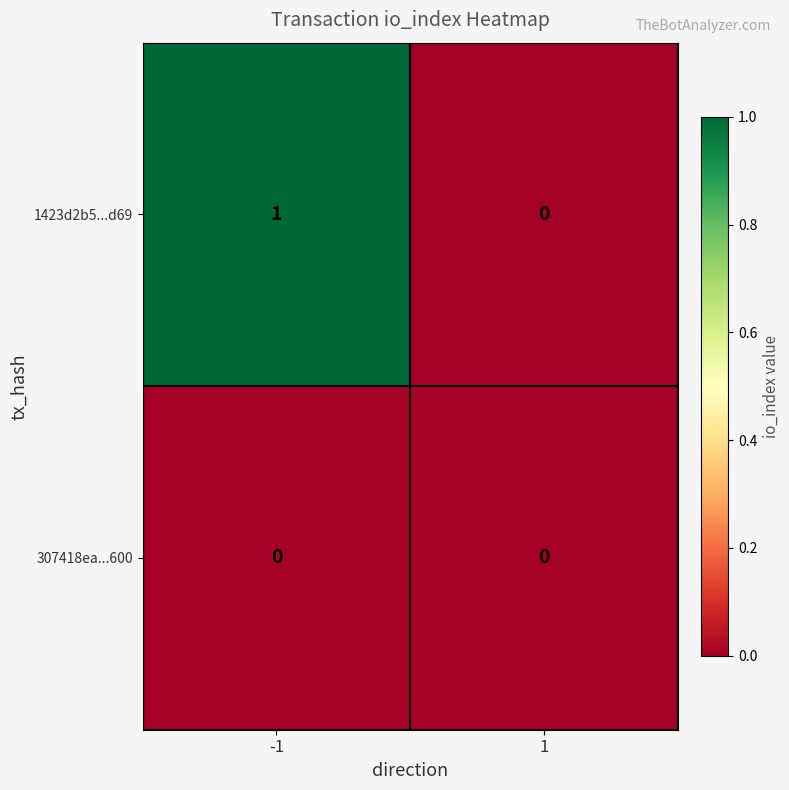

True or false: 1423d2b5...d69 has a value of 1 at -1.

True